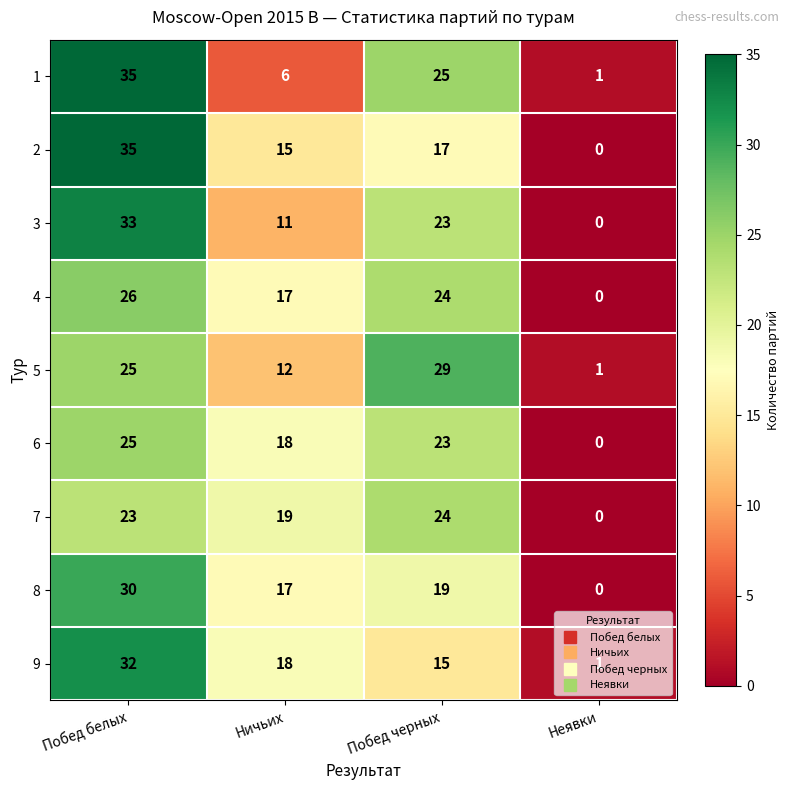

How many categories are shown in the chart?

4